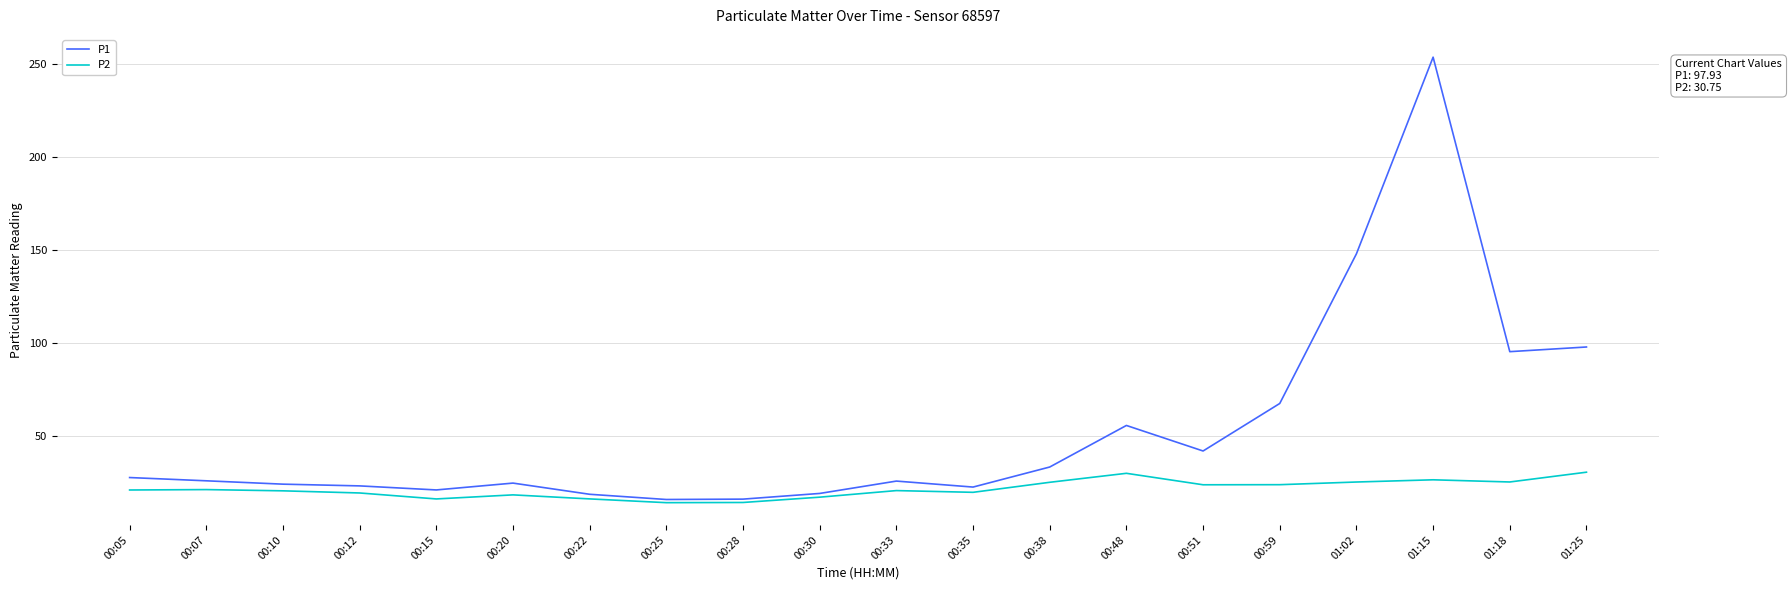

Which category has the highest value across all series?

01:15